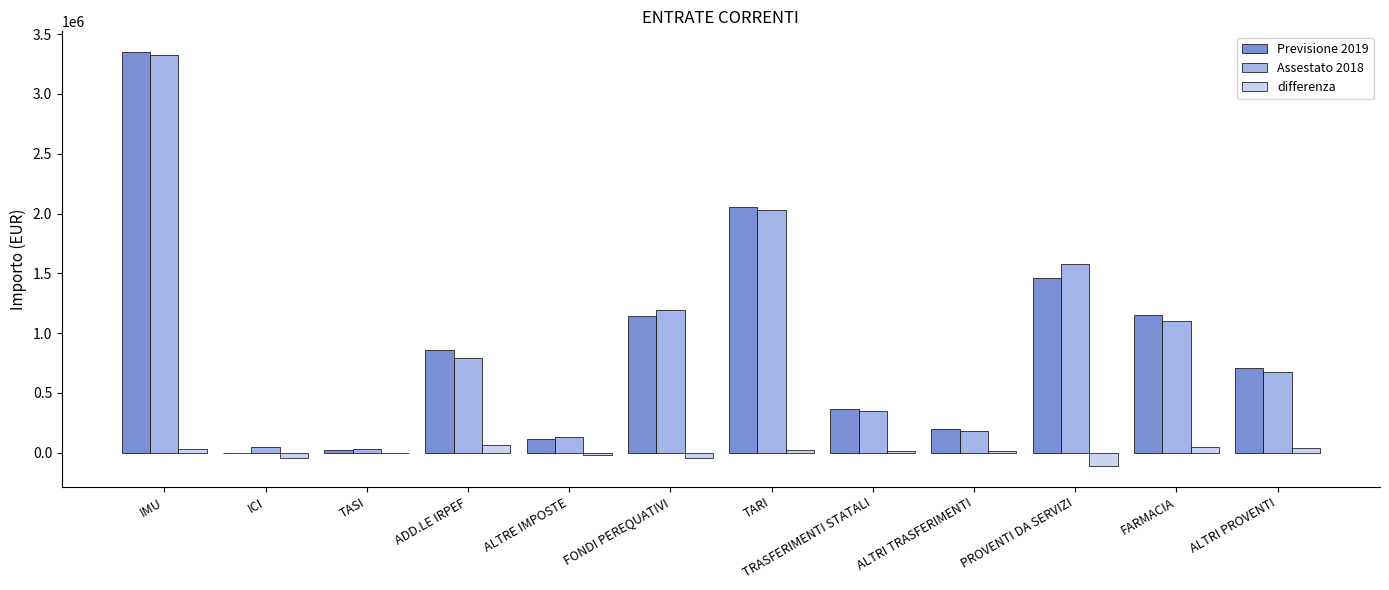

What is the greatest value displayed?

3350058.0